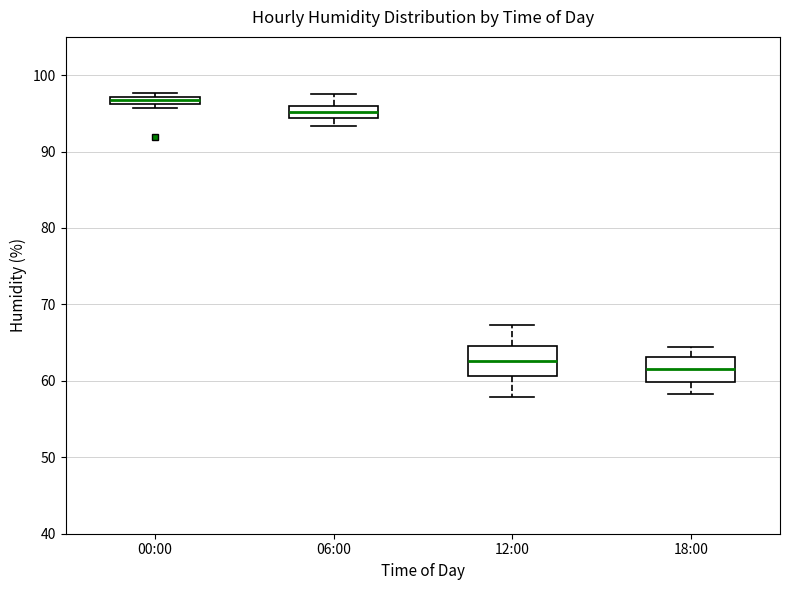

Which box's median line is the highest?

00:00